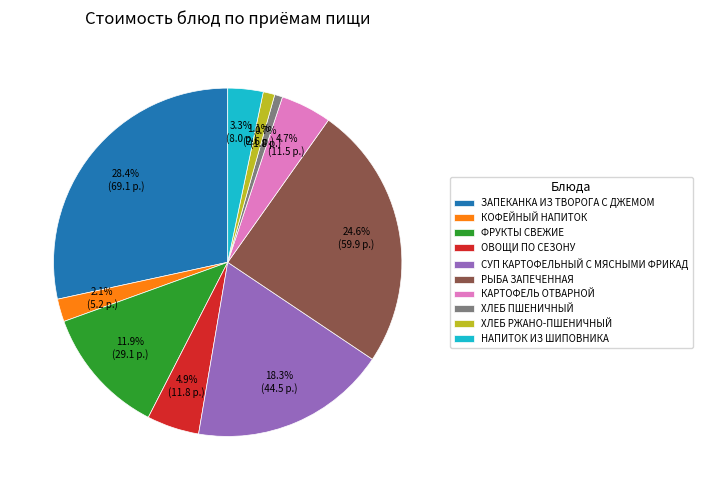

Do ХЛЕБ ПШЕНИЧНЫЙ and КОФЕЙНЫЙ НАПИТОК together represent more than half of the pie?

No